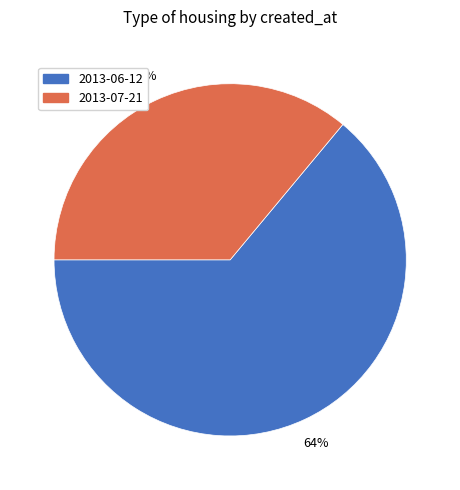

True or false: 2013-06-12 accounts for 64% of the total.

True